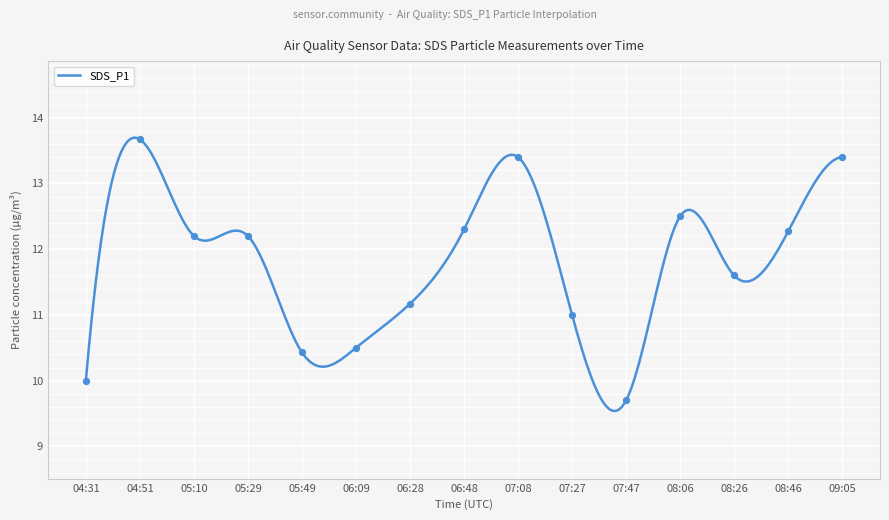

What is the ratio of the value at 05:49 to the value at 09:05?

0.8